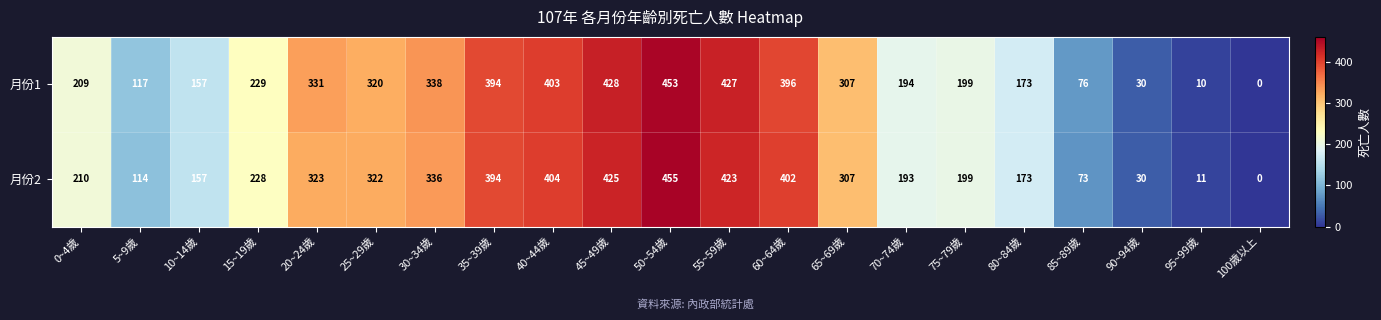

What is the maximum value shown in the chart?

455